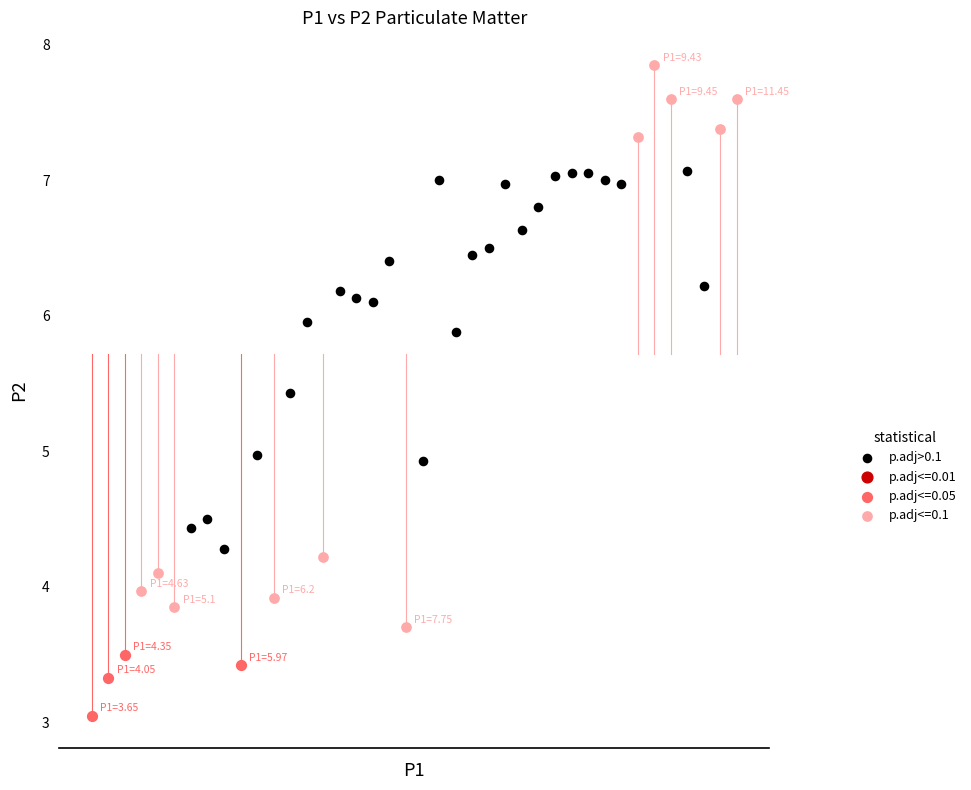

Which series has the largest Y range (max minus min)?

p.adj<=0.1